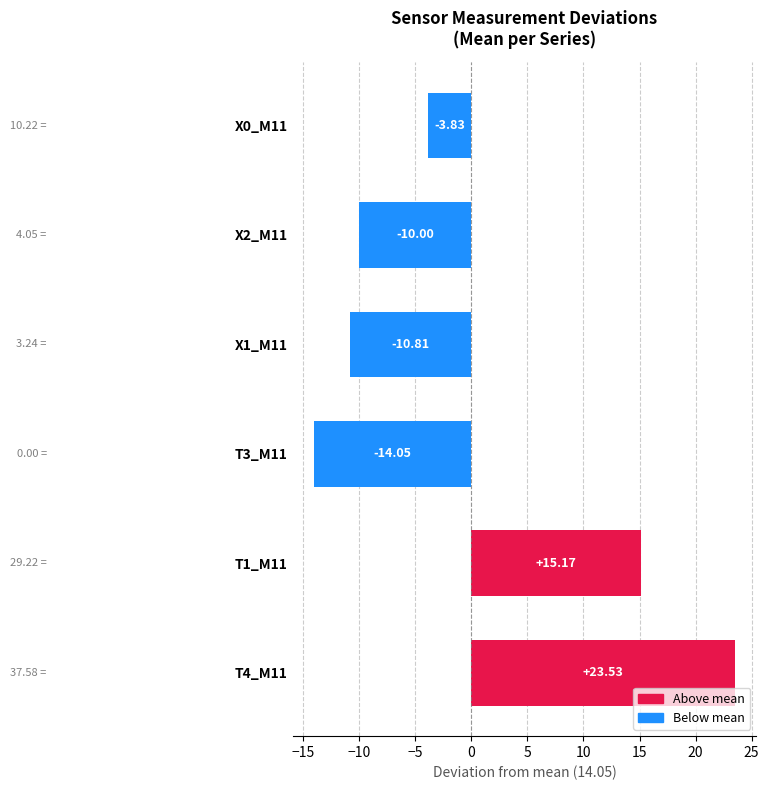

What is the change in value from T1_M11 to X0_M11?

-19.0